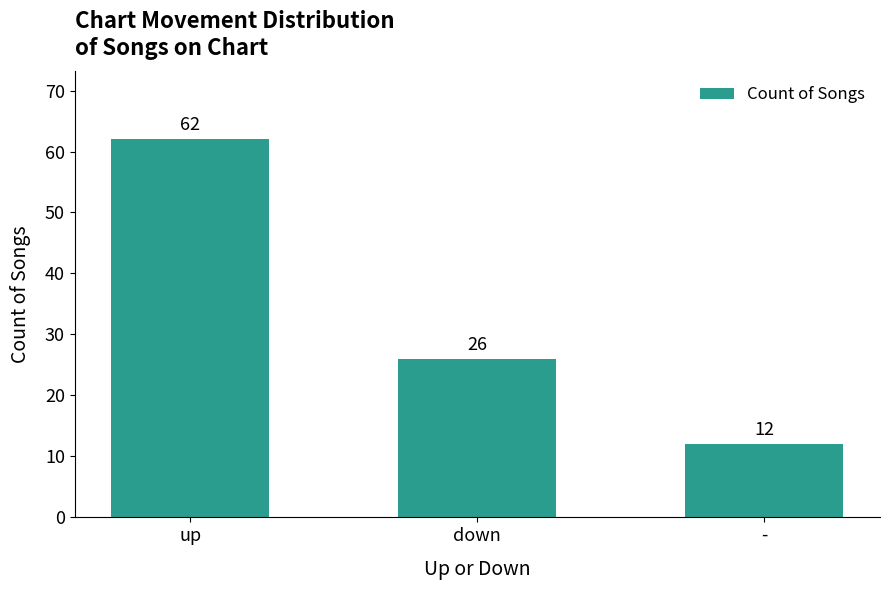

Does the chart contain stacked bars?

No